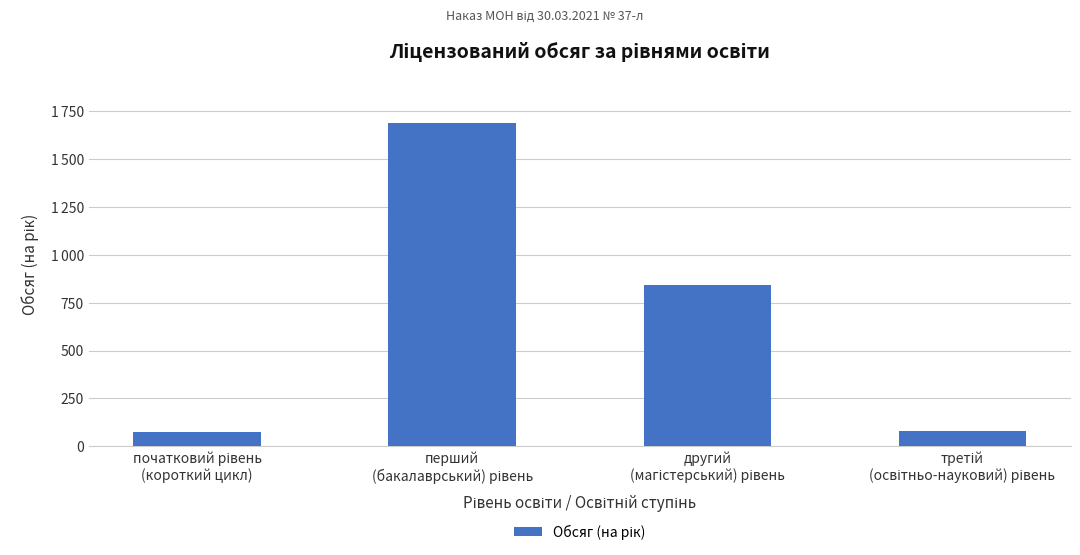

True or false: the data shows 80 at третій
(освітньо-науковий) рівень.

True